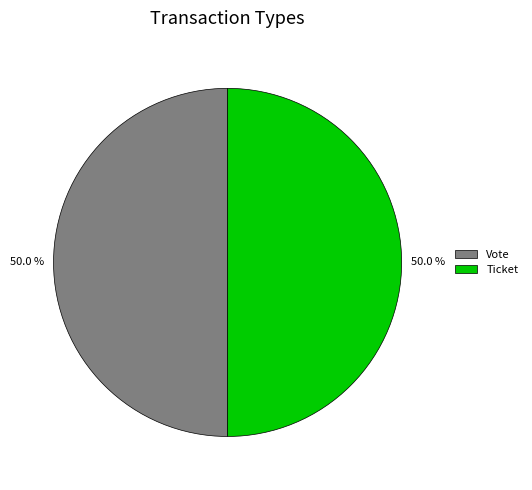

How many segments does this pie chart have?

2